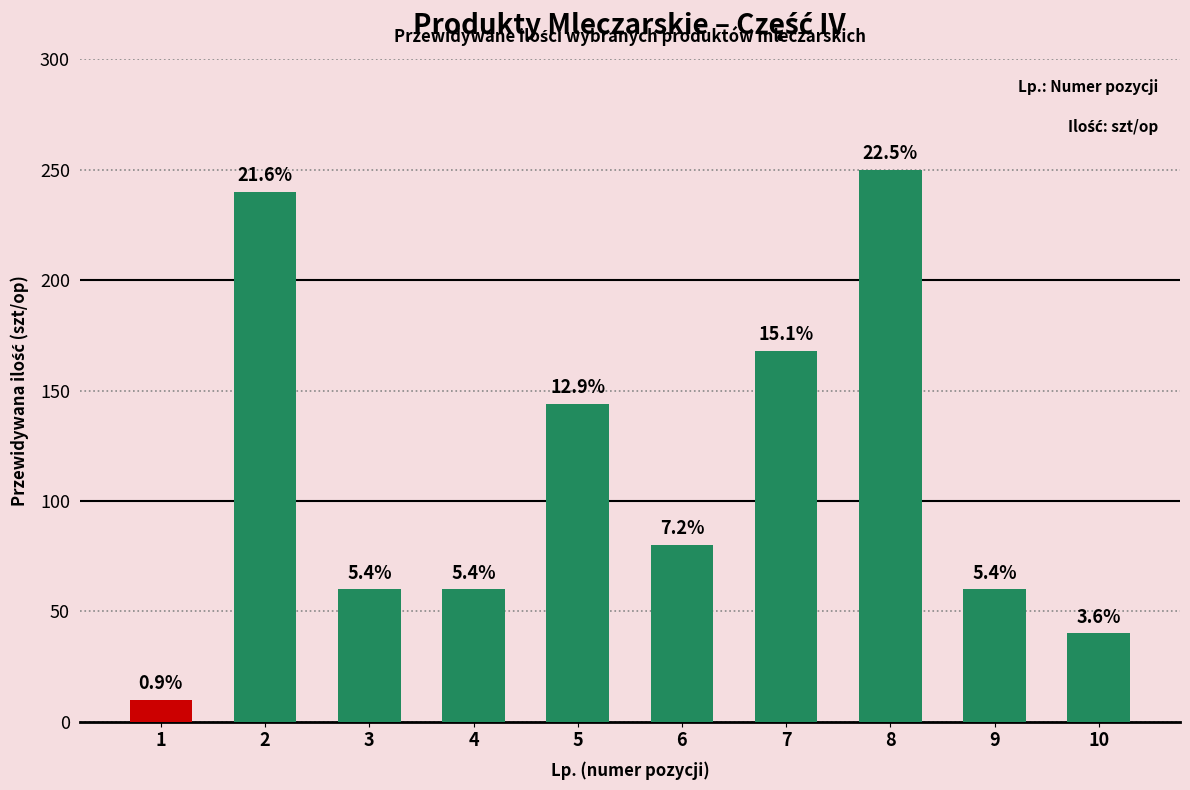

What is the difference between the maximum and minimum values?

240